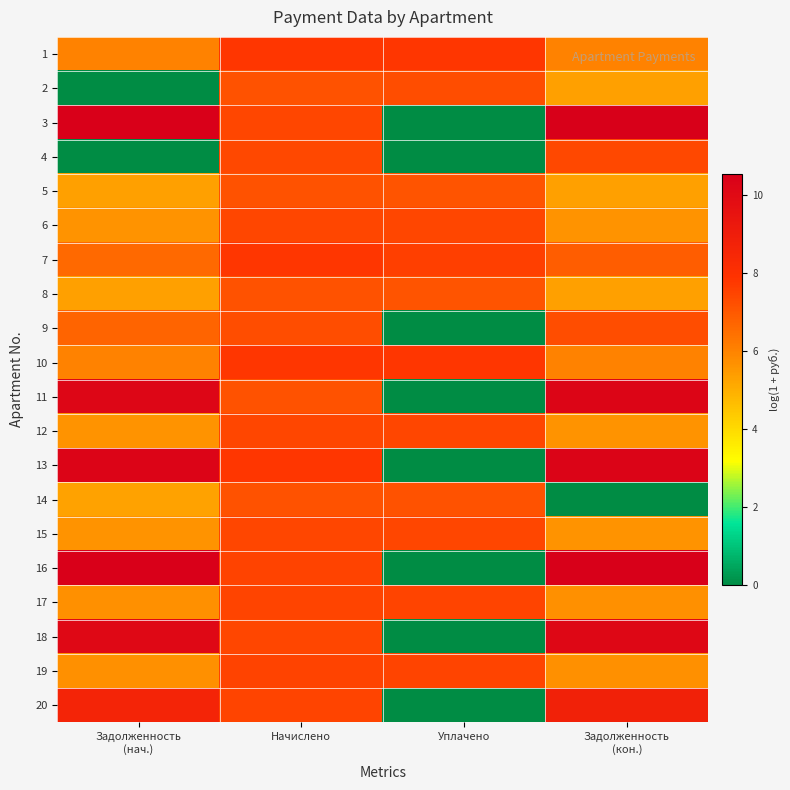

At how many categories does at least one series exceed 4?

4